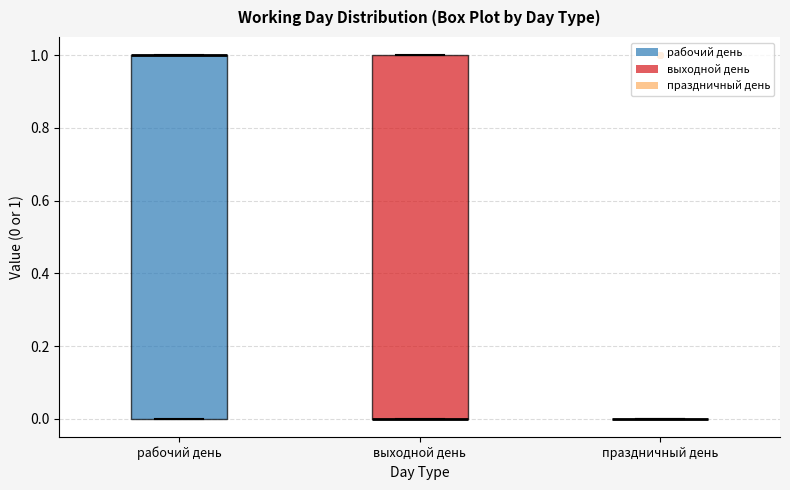

Reading left to right, transcribe this box plot: for each box, give where its median line is, the range the box spans, and where its two whiskers end, as read against the y-axis. The values are not printed on the chart, so give them approximately, as read against the axis.

рабочий день: median 1 (drawn on the box's upper edge), box 0 to 1, whiskers 0 to 1
выходной день: median 0 (drawn on the box's lower edge), box 0 to 1, whiskers 0 to 1
праздничный день: box collapsed to a line at 0, whiskers 0 to 0